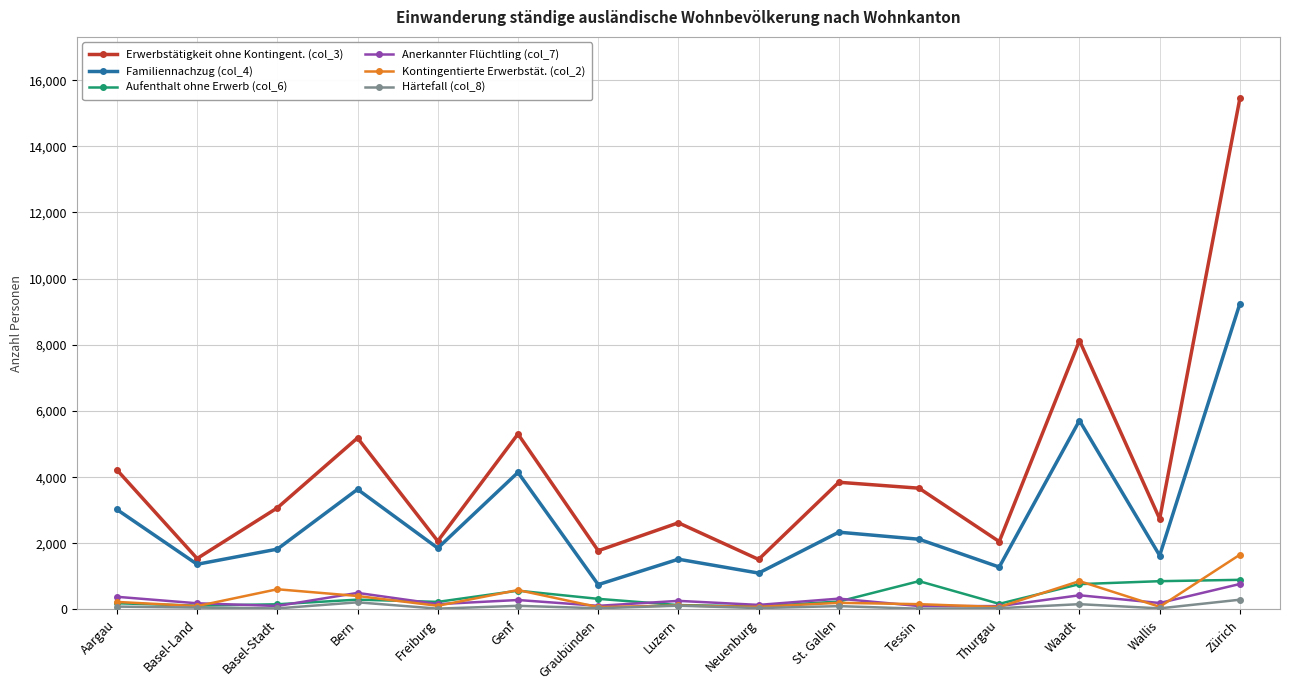

How many lines are shown in the chart?

6